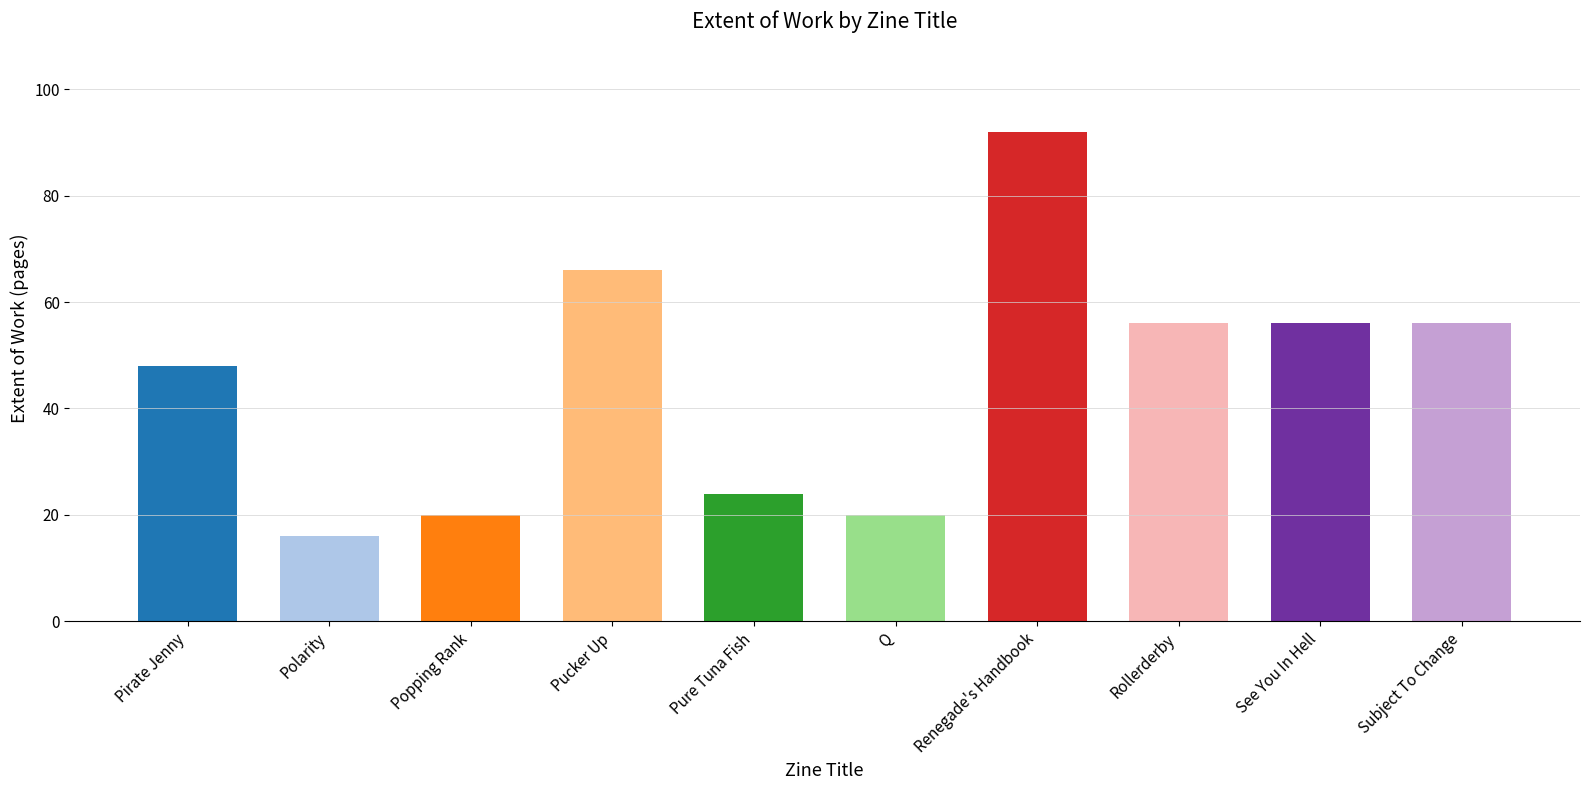

Which label corresponds to the largest value in the chart?

Renegade's Handbook